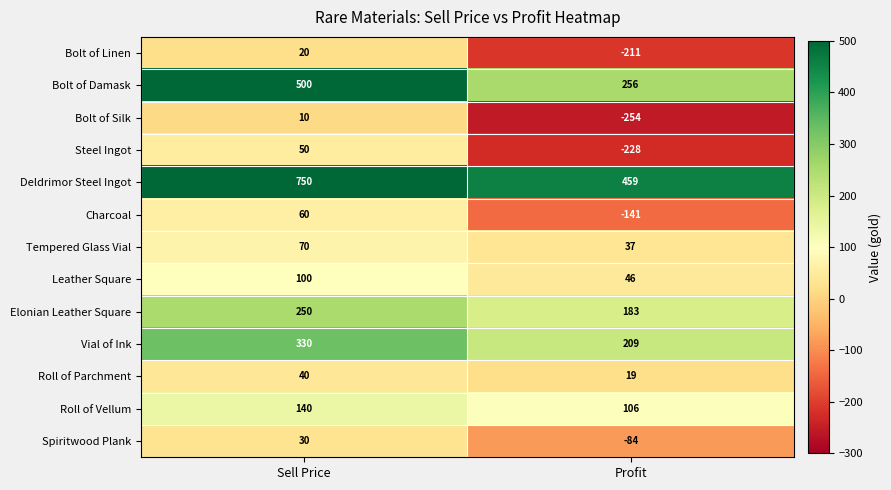

Rank the series at Sell Price from lowest to highest value.

Bolt of Silk, Bolt of Linen, Spiritwood Plank, Roll of Parchment, Steel Ingot, Charcoal, Tempered Glass Vial, Leather Square, Roll of Vellum, Elonian Leather Square, Vial of Ink, Bolt of Damask, Deldrimor Steel Ingot